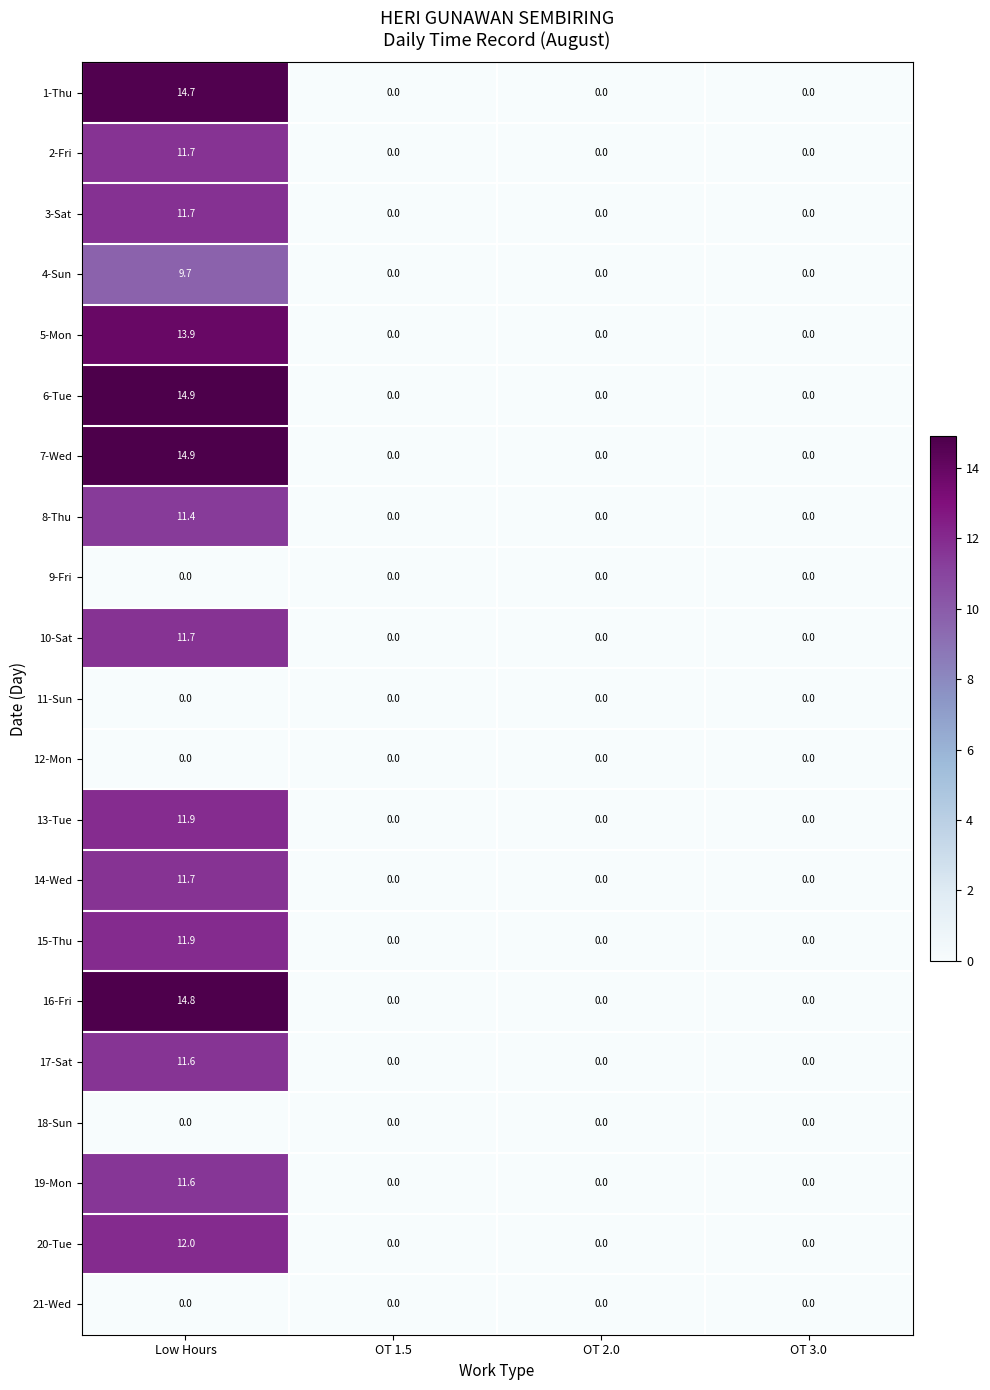

How many distinct data groups are displayed?

21